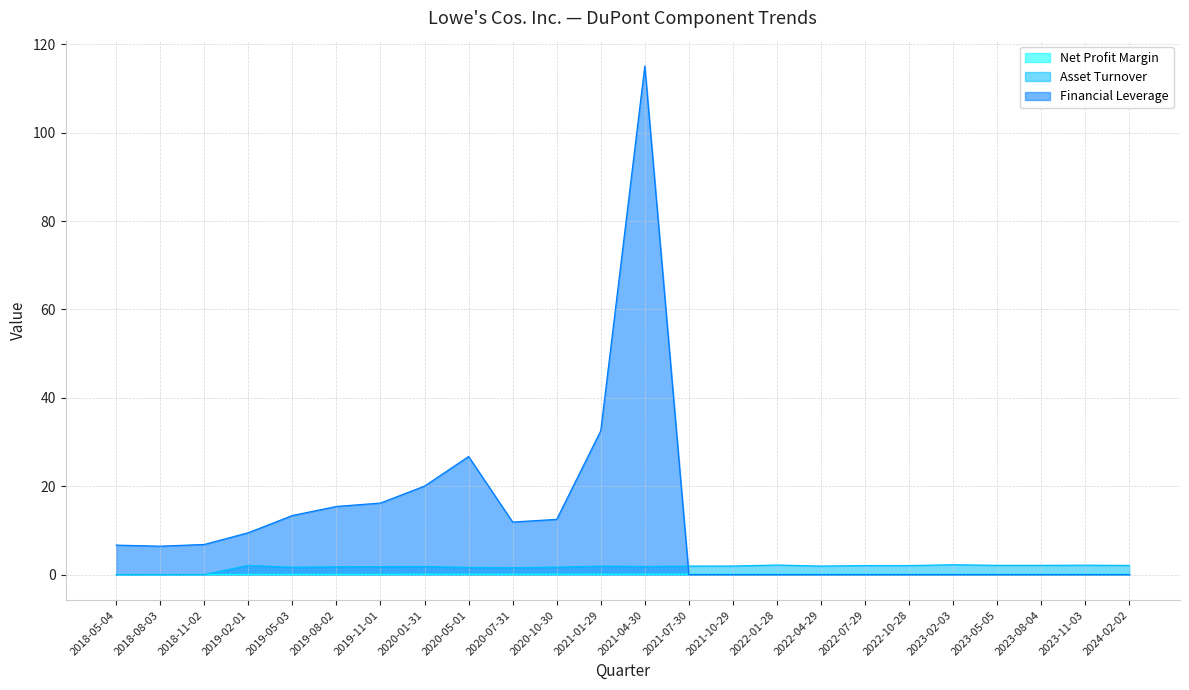

What is the label of the 7th point from the left?

2019-11-01